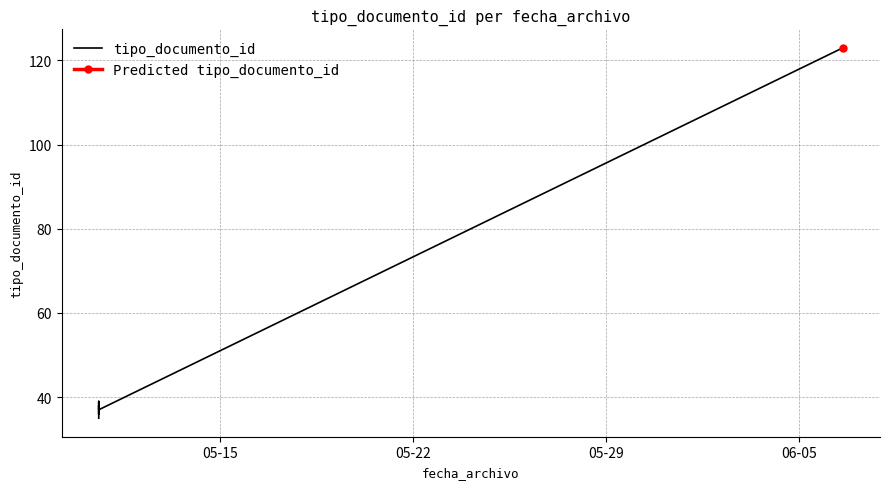

What is the average value?

51